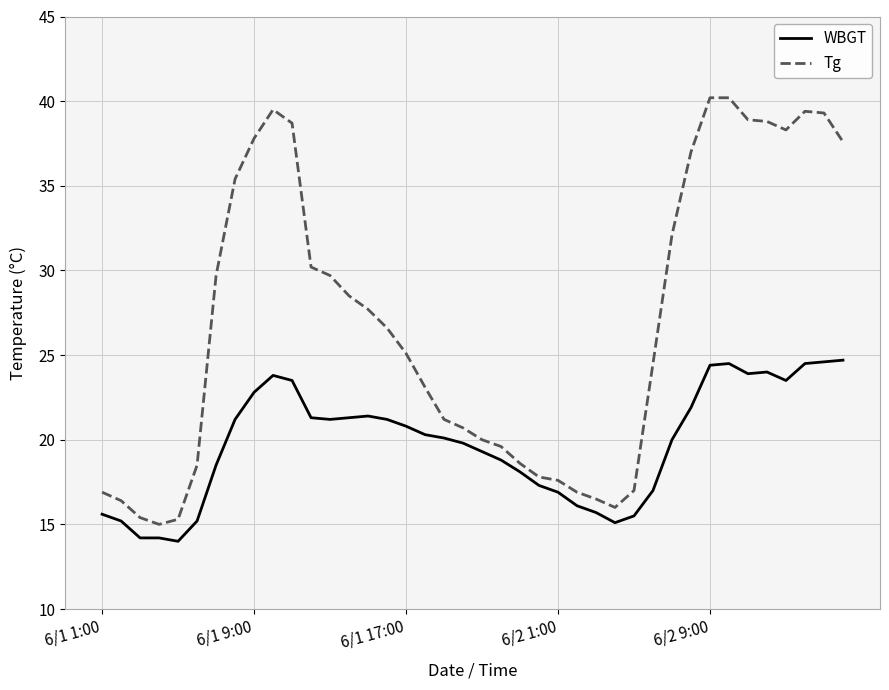

What is the smallest value displayed?

14.0